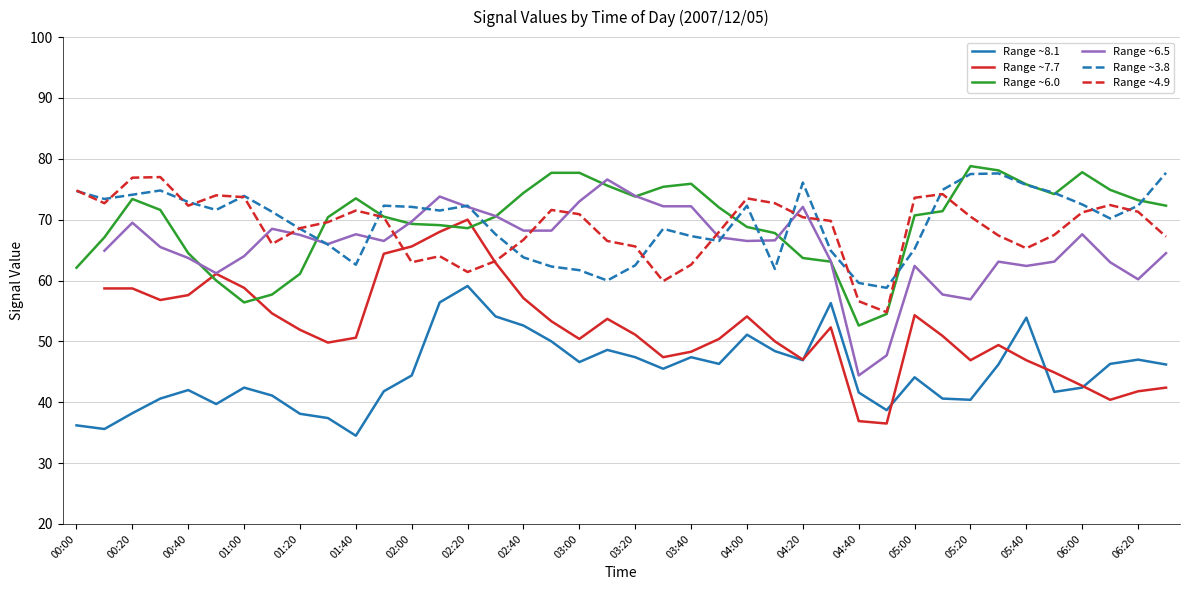

What is the smallest value displayed?

34.5